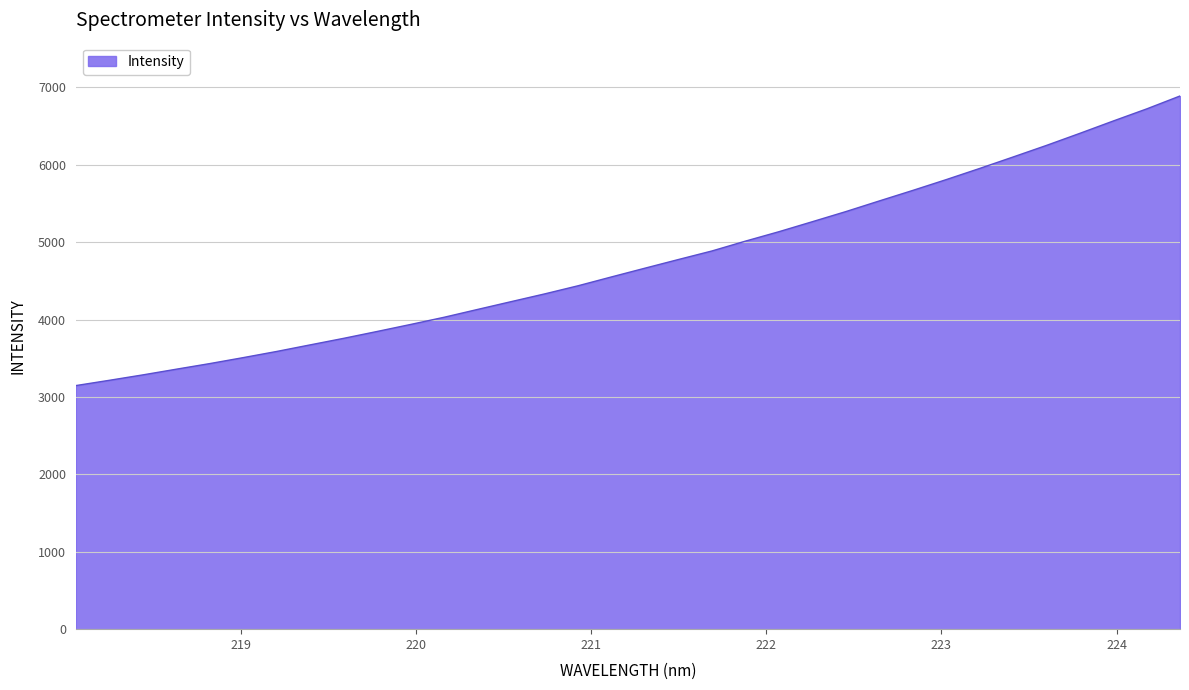

What is the maximum value shown in the chart?

6889.5